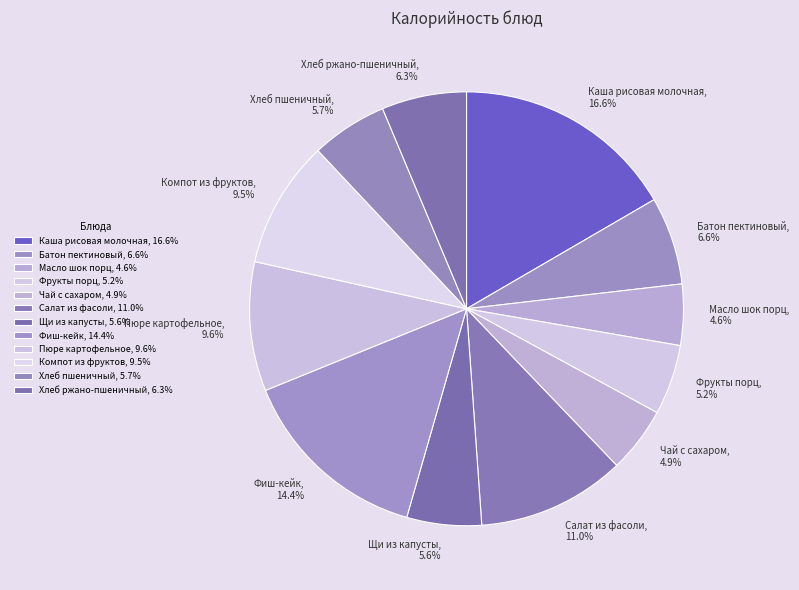

What percentage is the Чай с сахаром slice, to the nearest percent?

5%